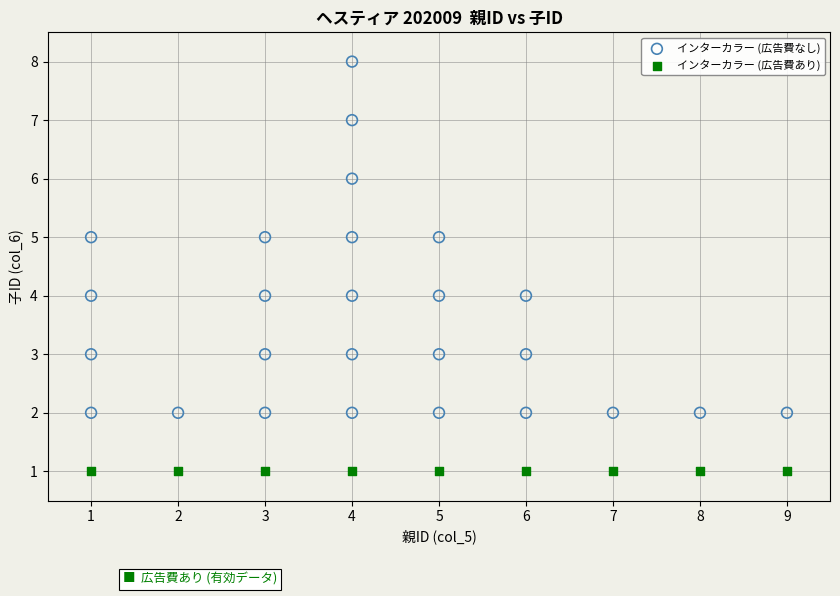

Which series contains the highest Y value?

インターカラー (広告費なし)